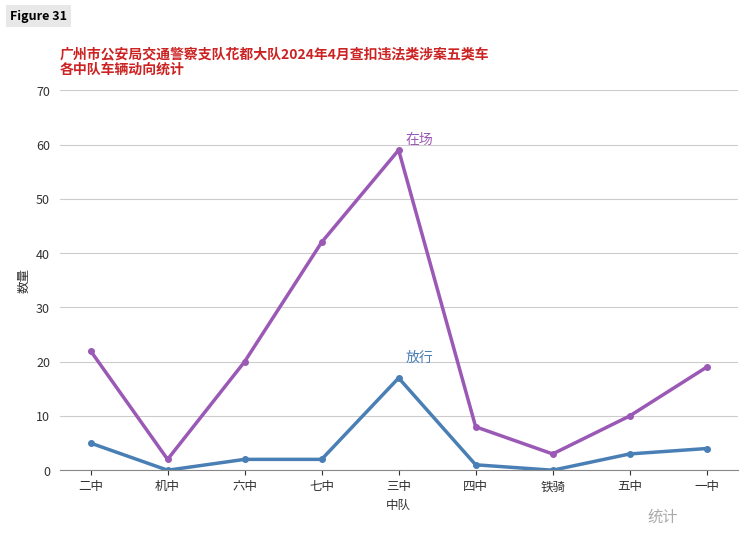

What is the greatest value displayed?

59